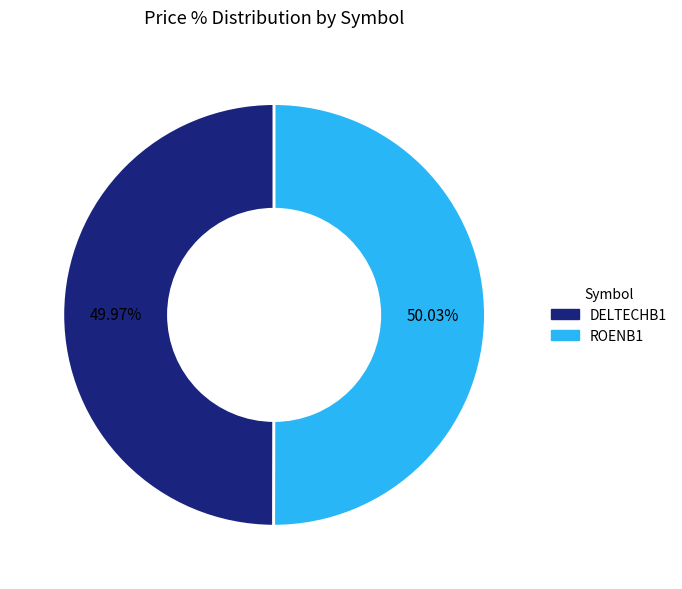

Is there a majority slice in this chart?

Yes